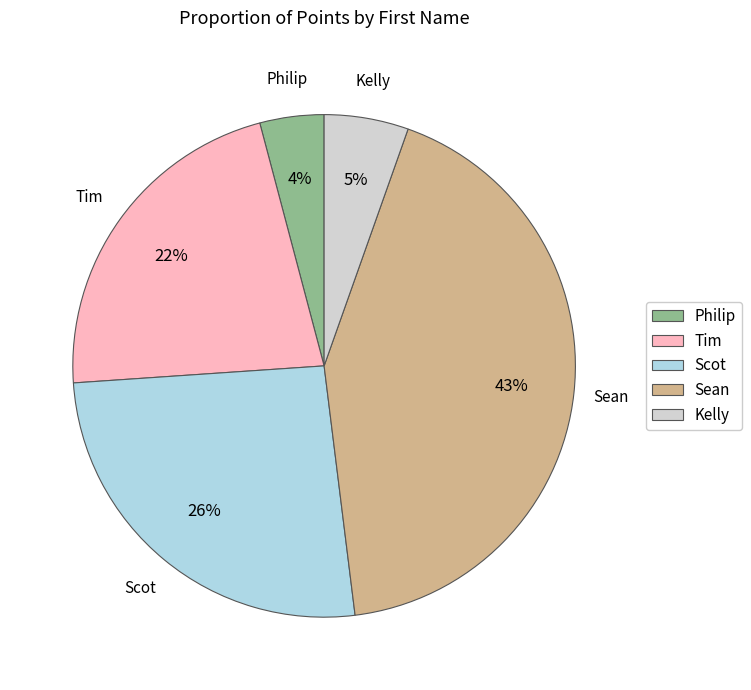

Which slice is the smallest?

Philip